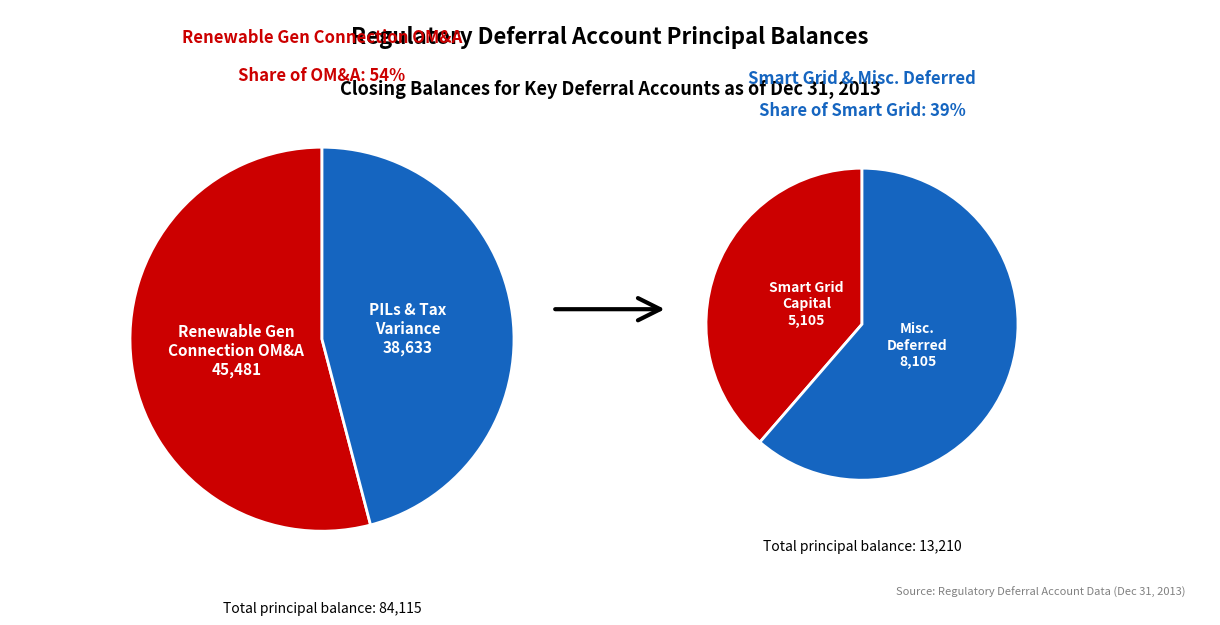

Is it true that 4 is 39% of the pie?

True